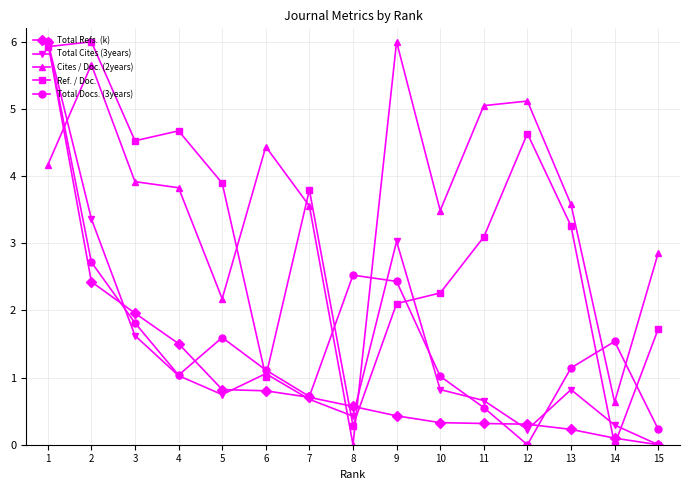

The value of Cites / Doc. (2years) at 7 is 5.0. True or false?

False